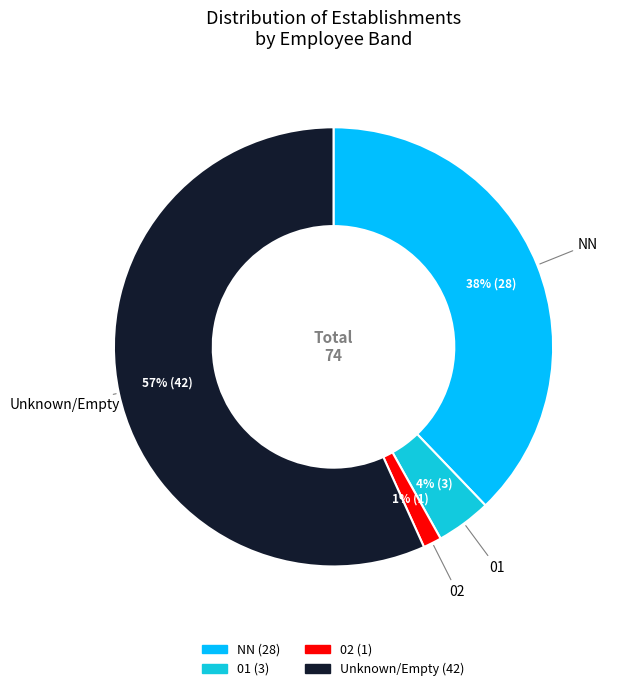

How many slices are in this pie chart?

4